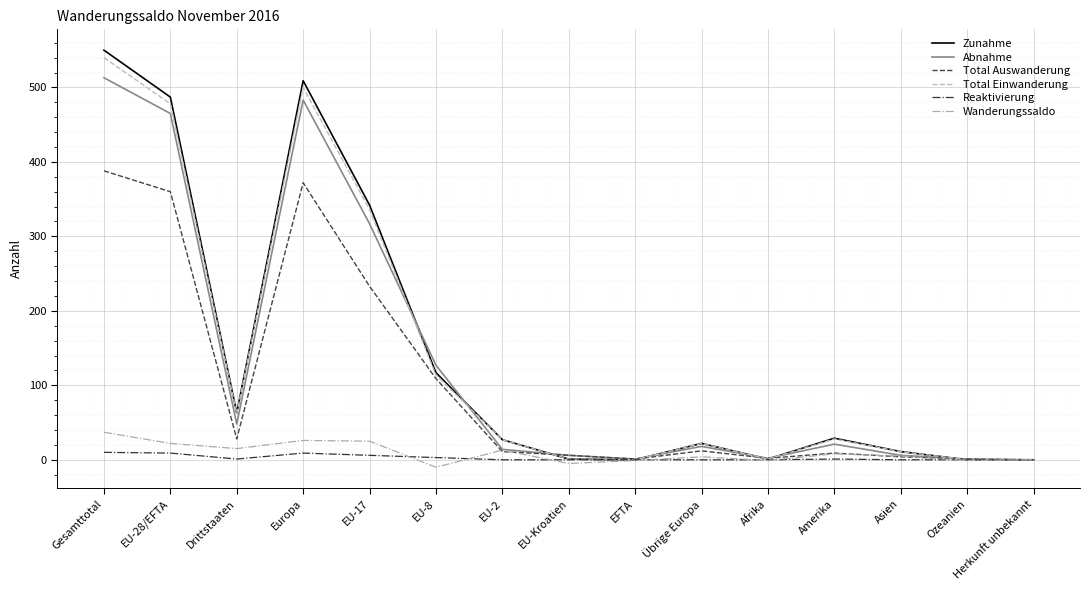

List the series in order of their peak value, lowest first.

Reaktivierung, Wanderungssaldo, Total Auswanderung, Abnahme, Total Einwanderung, Zunahme